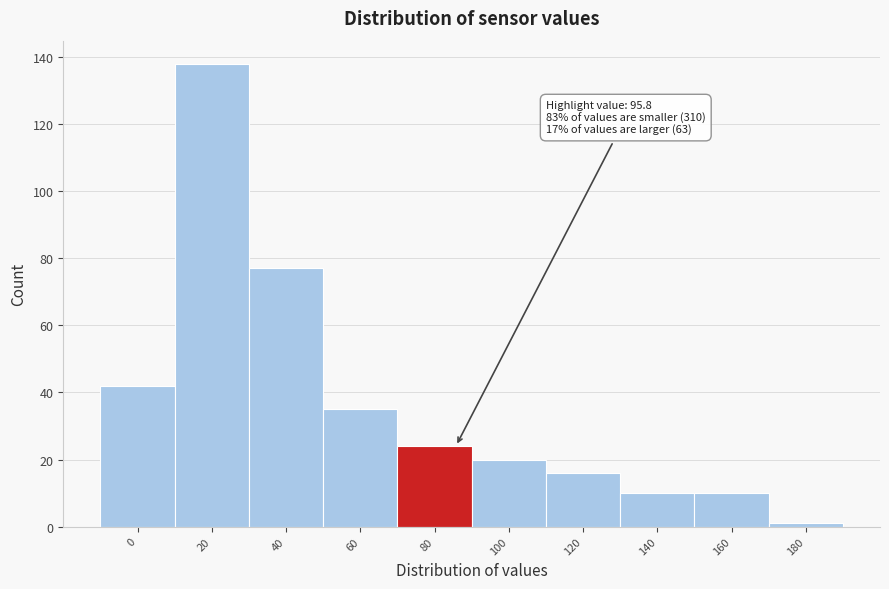

Reading left to right, extract all data points from this chart.

0=42	20=138	40=77	60=35	80=24	100=20	120=16	140=10	160=10	180=1